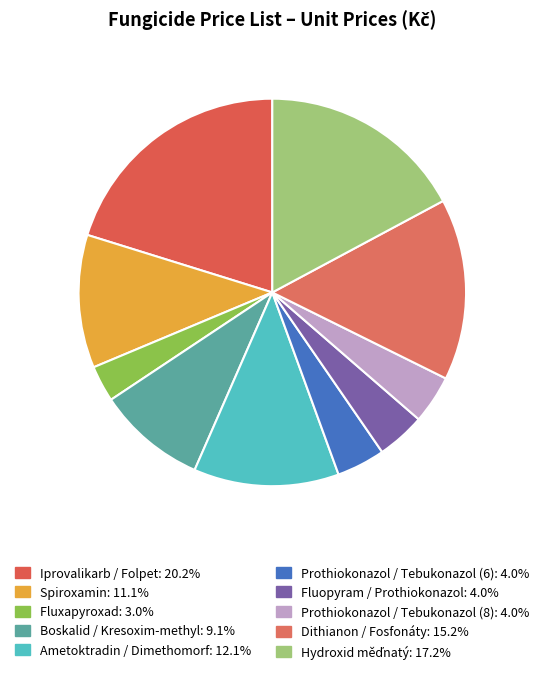

Count the number of slices in the pie.

10